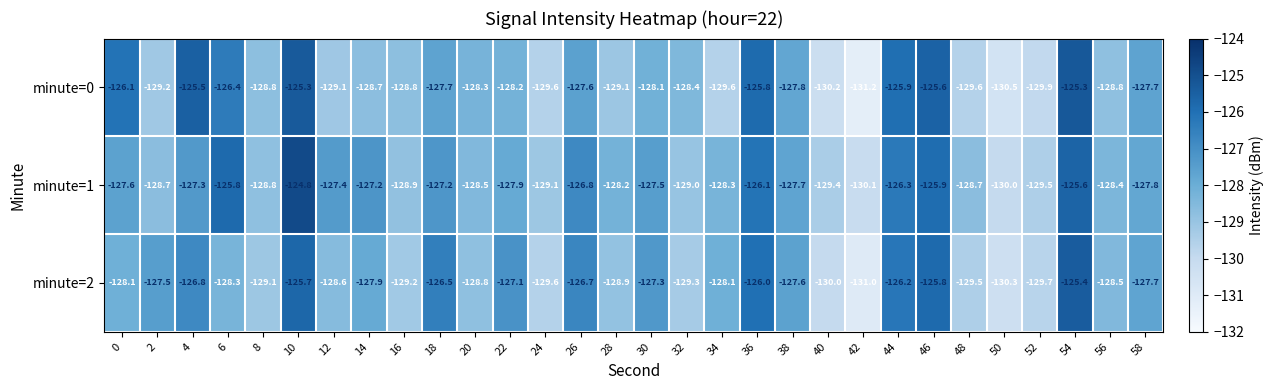

What is the minimum value shown in the chart?

-131.2